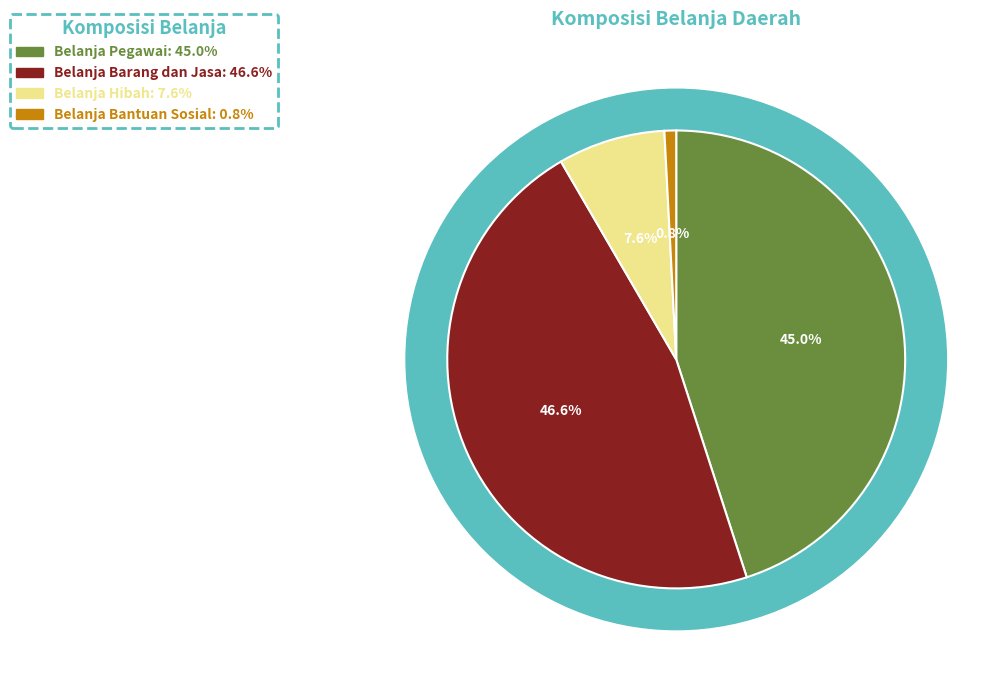

What is the total percentage of Belanja Hibah and Belanja Bantuan Sosial?

8.4%